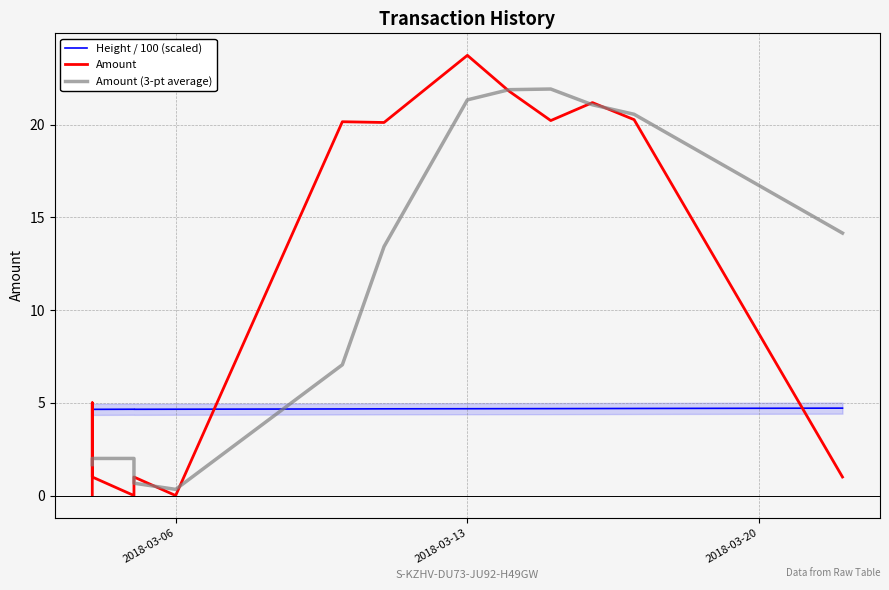

At how many categories does at least one series exceed 8?

7